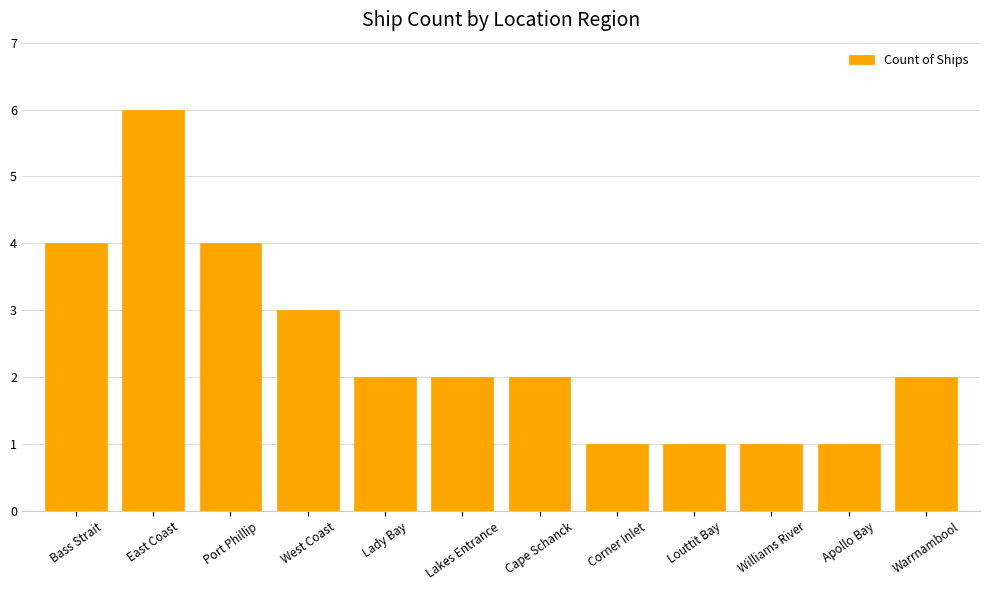

What is the average value?

2